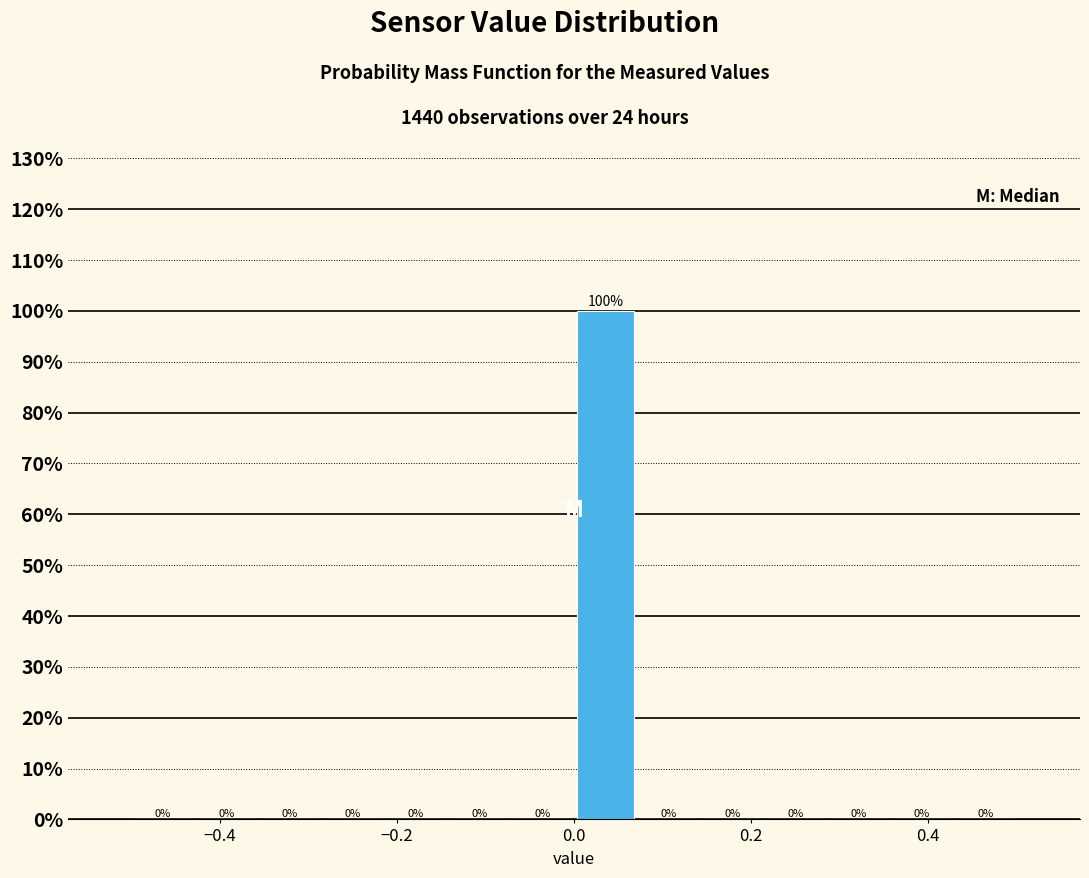

Read against the x-axis, roughly where is the centre of the tallest bar?

0.04